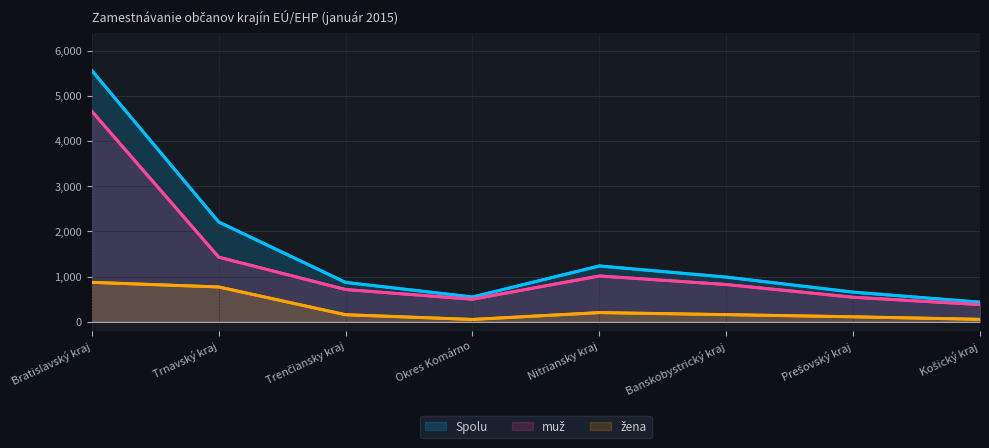

How many lines are shown in the chart?

3